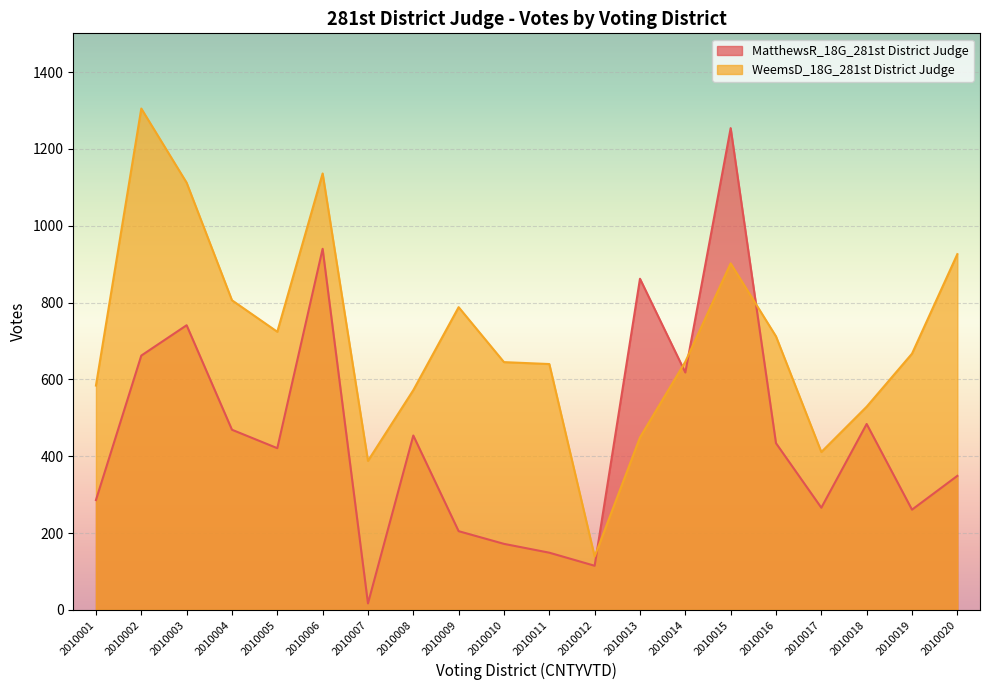

In MatthewsR_18G_281st District Judge, how many points are higher than both neighbors (excluding endpoints)?

6